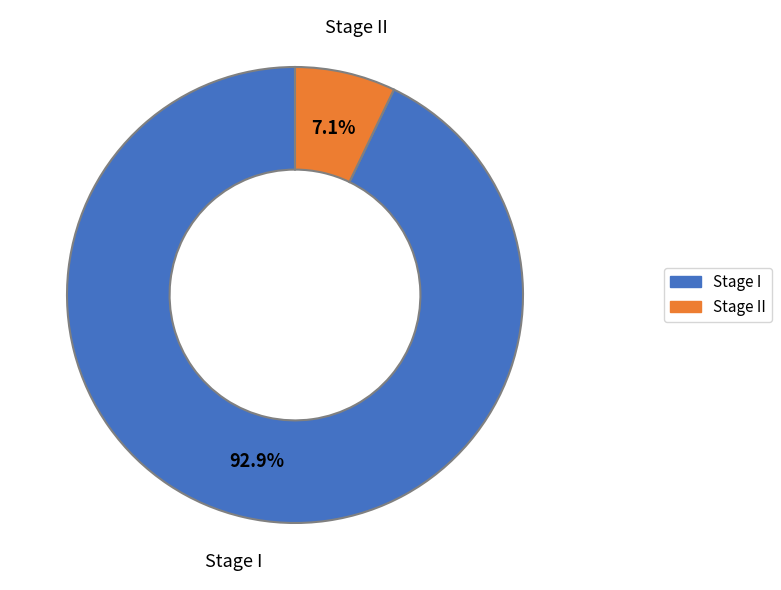

What percentage is NOT represented by Stage I?

7.1%